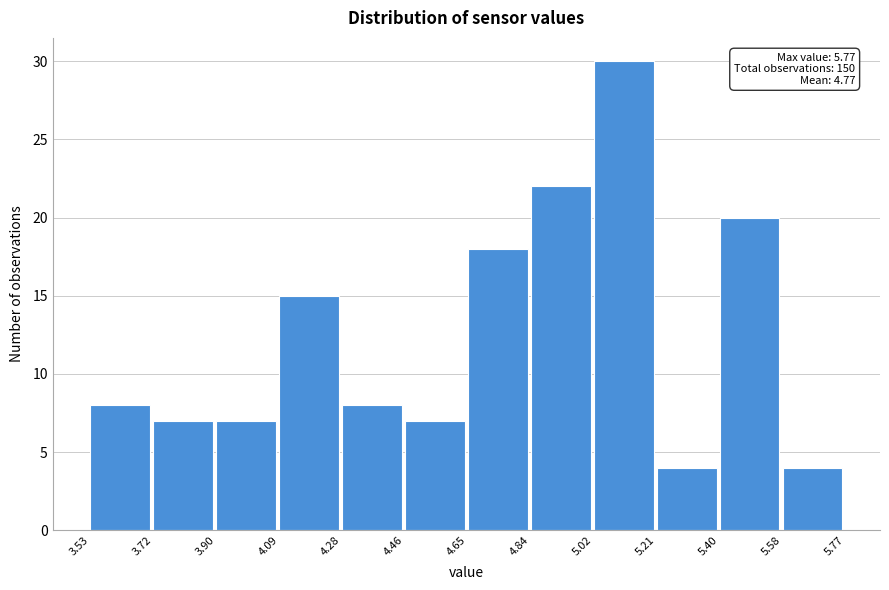

Which range on the x-axis has the tallest bar?

5.02 to 5.21